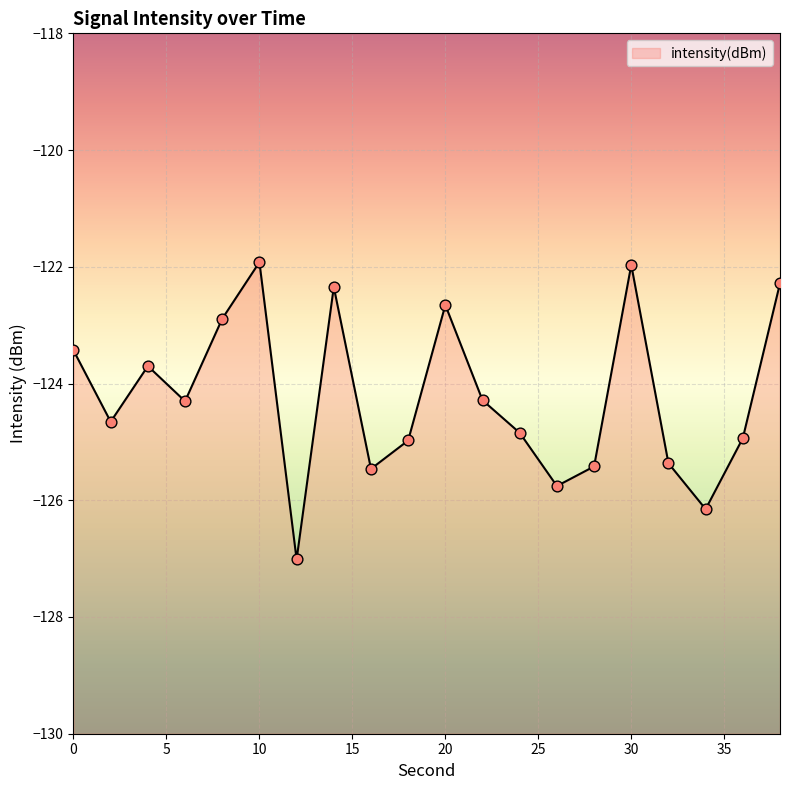

Between 16 and 26, which is larger?

16